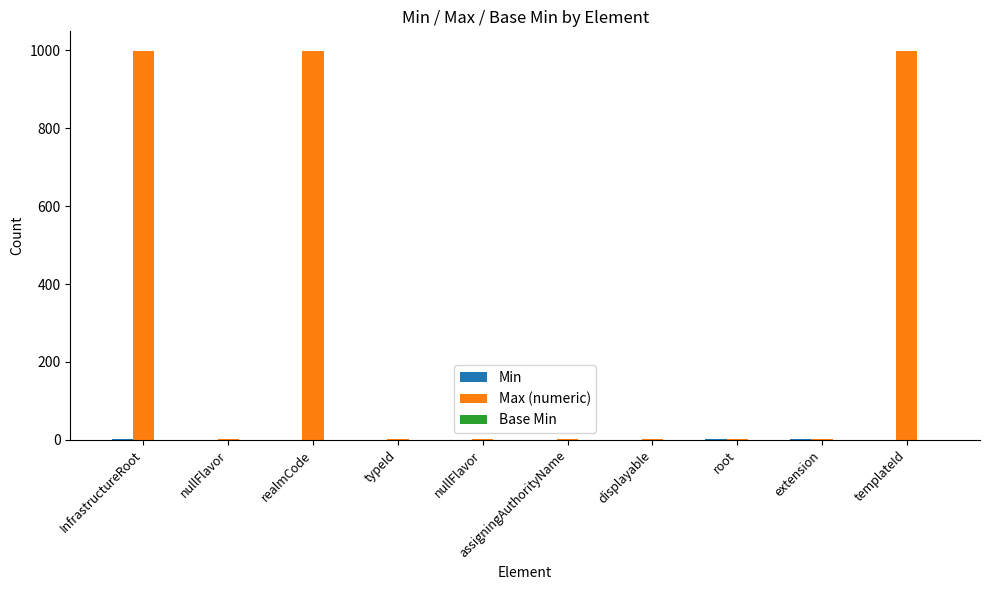

How many distinct data groups are displayed?

2